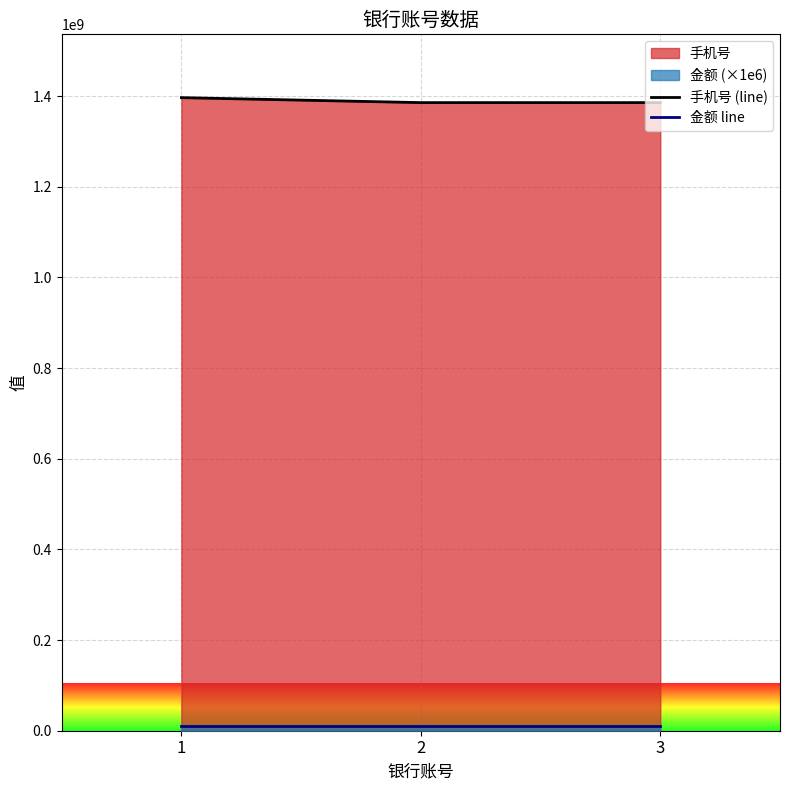

Is the value of 手机号 (line) at 2 greater than the value of 金额 line at 2?

Yes